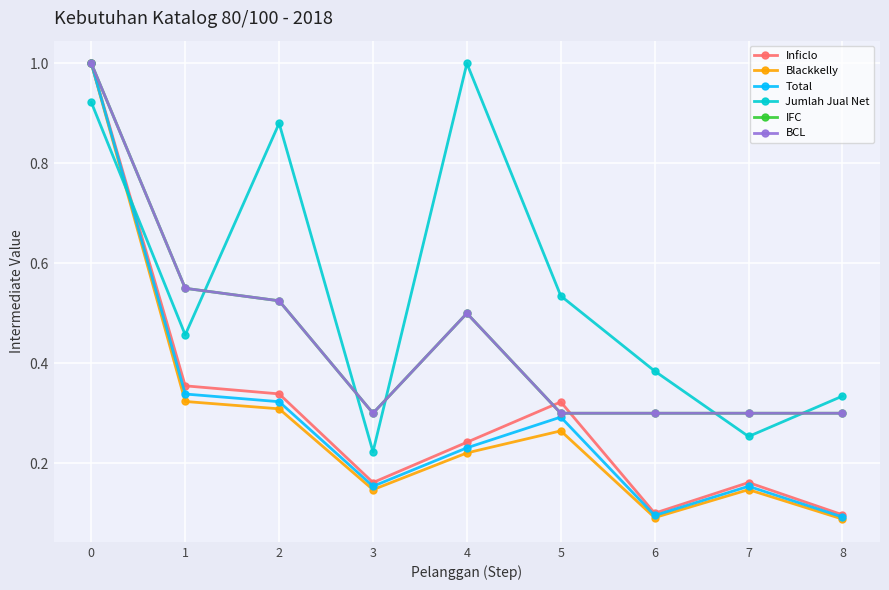

Rank the series at 4 from lowest to highest value.

Blackkelly, Total, Inficlo, IFC, BCL, Jumlah Jual Net